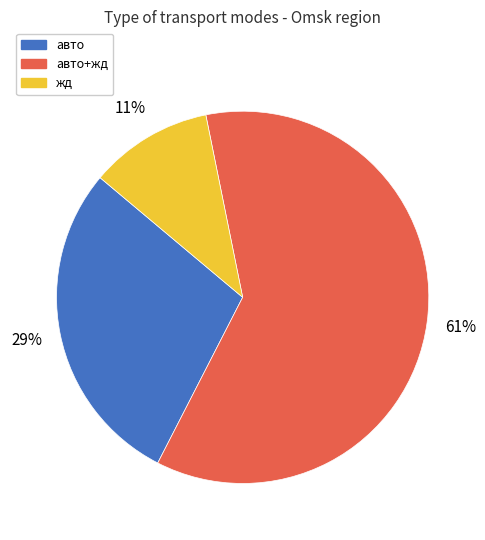

To the nearest percent, what is the average slice percentage?

33%